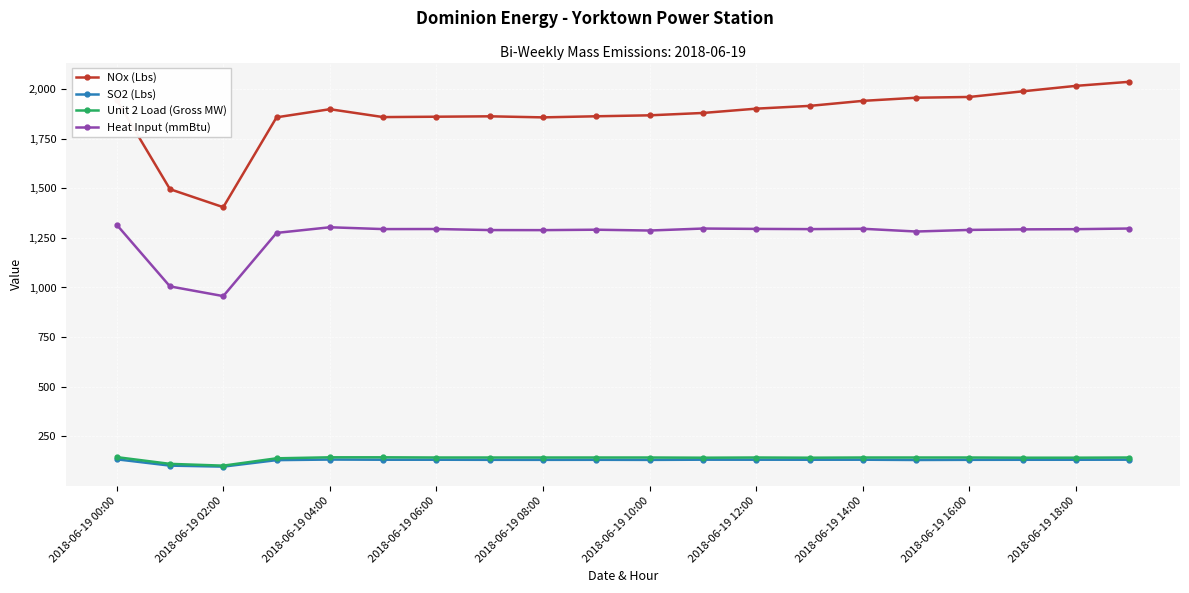

Which series has the largest total across all categories?

NOx (Lbs)